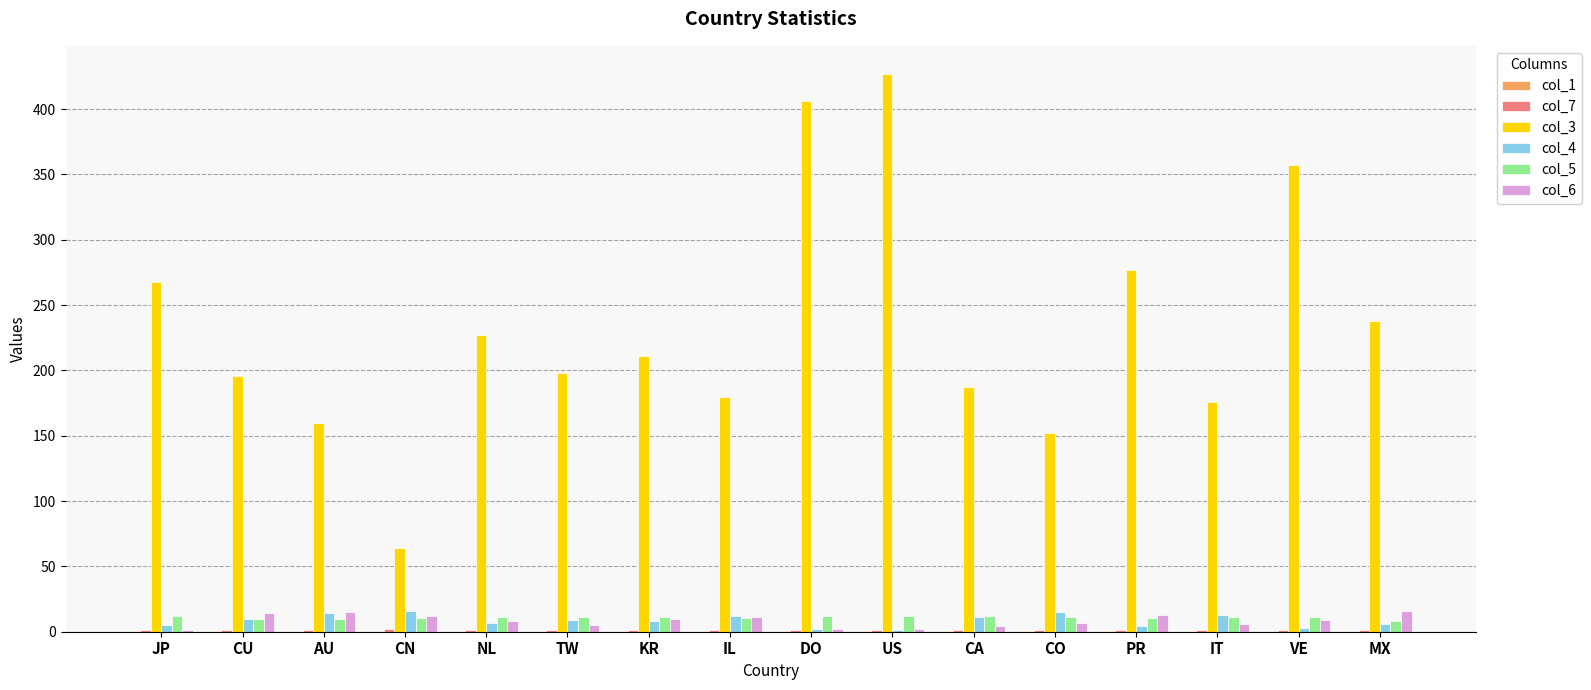

How many categories are shown in the chart?

16